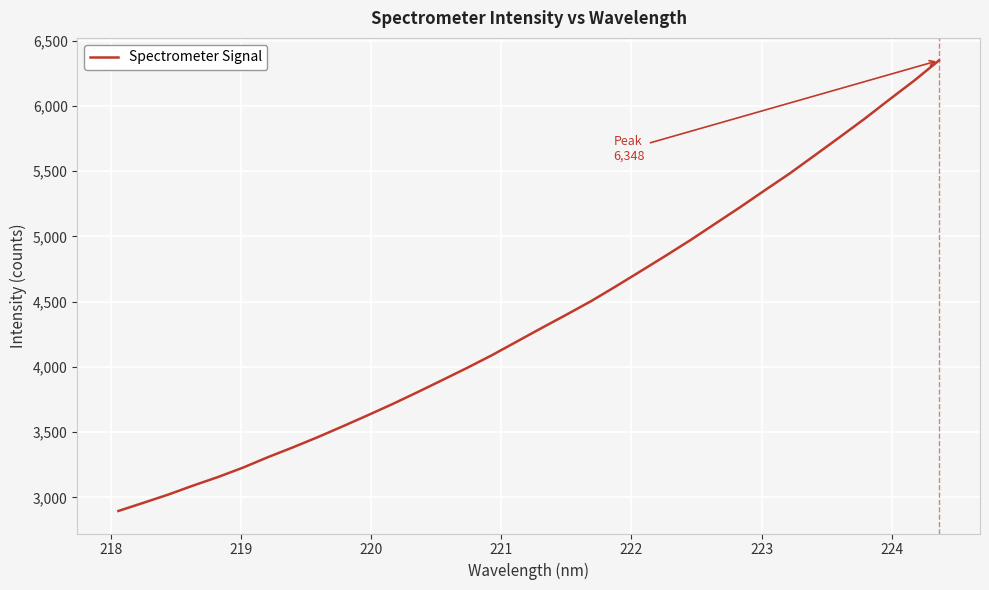

What is the smallest value displayed?

2895.2